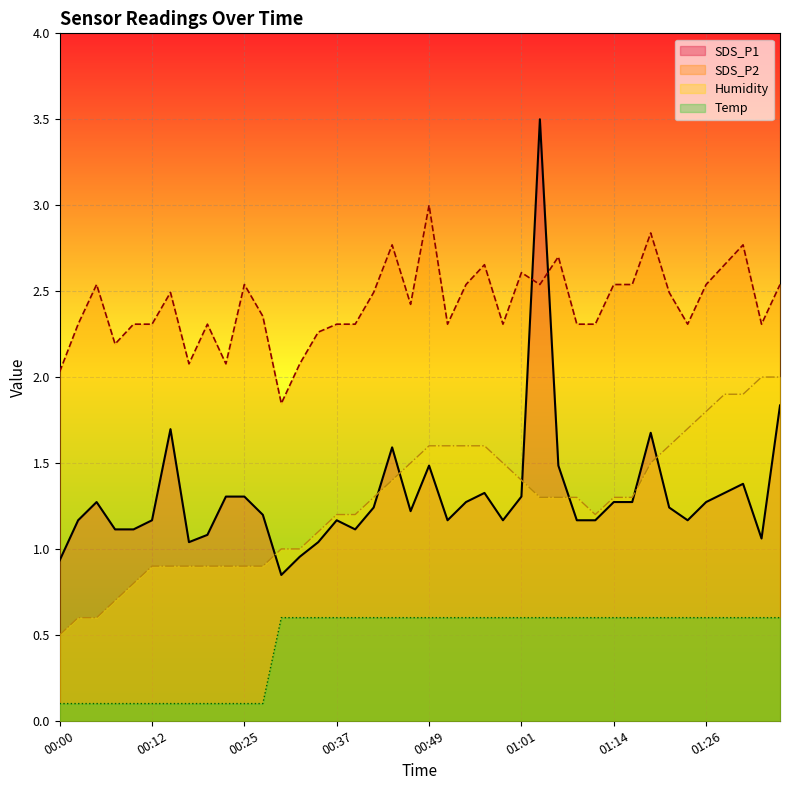

At which label does Temp reach its peak?

00:30